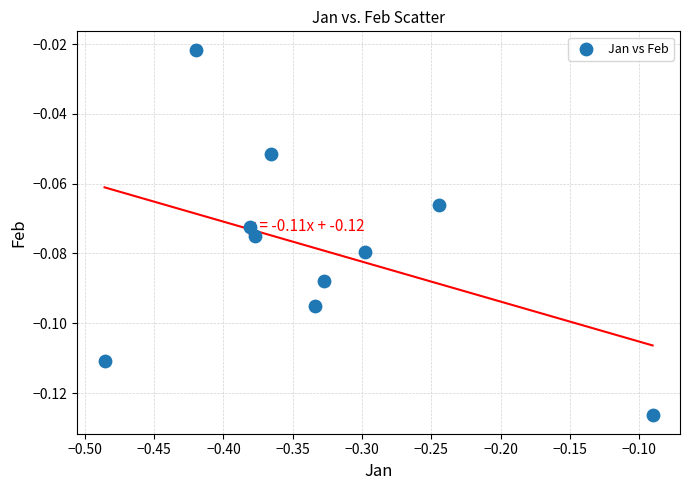

What is the range of X values (max minus min)?

0.4